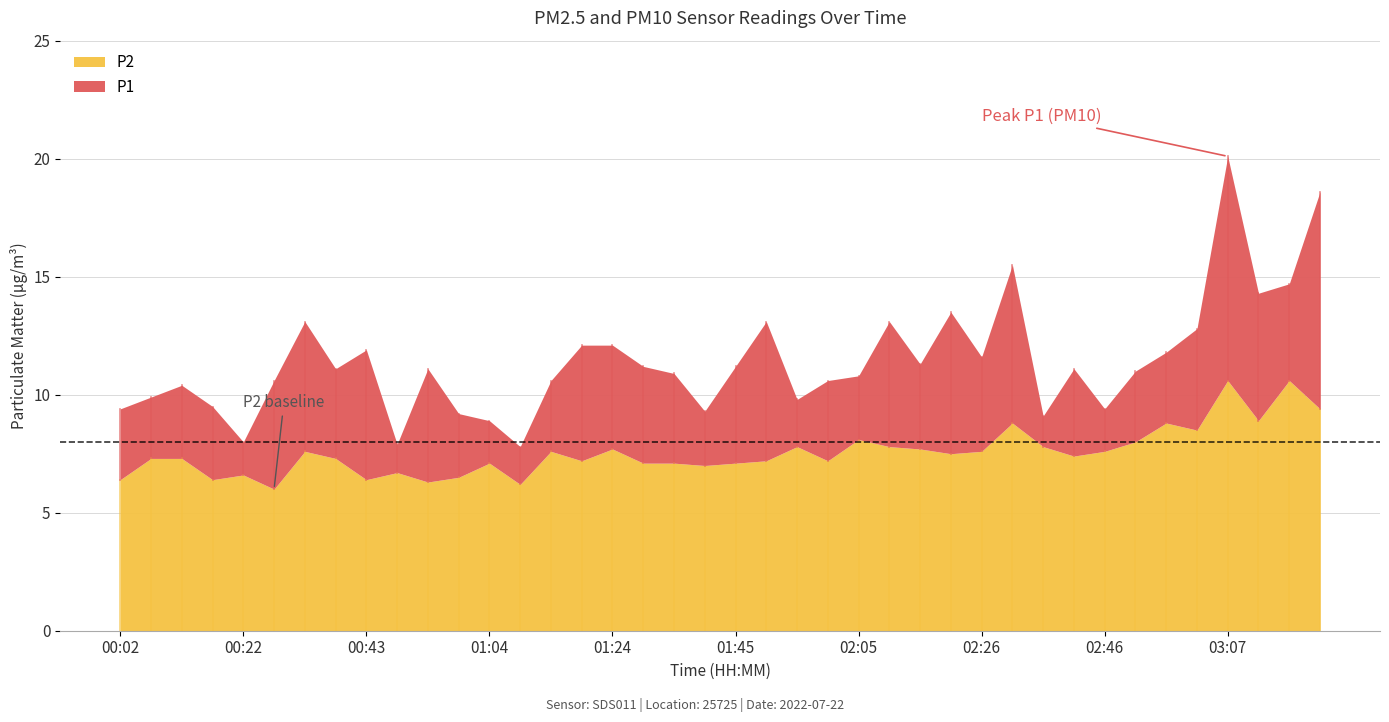

True or false: P1 has more than 0 points higher than both neighbors.

True